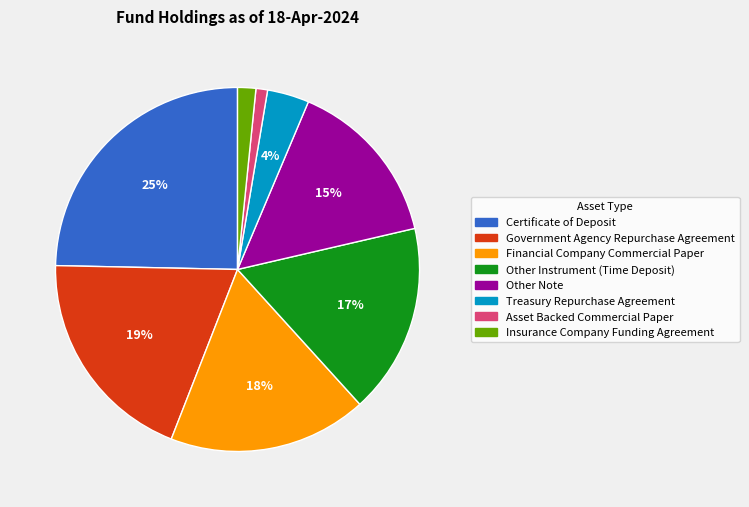

To the nearest percent, what portion does Financial Company Commercial Paper represent?

18%